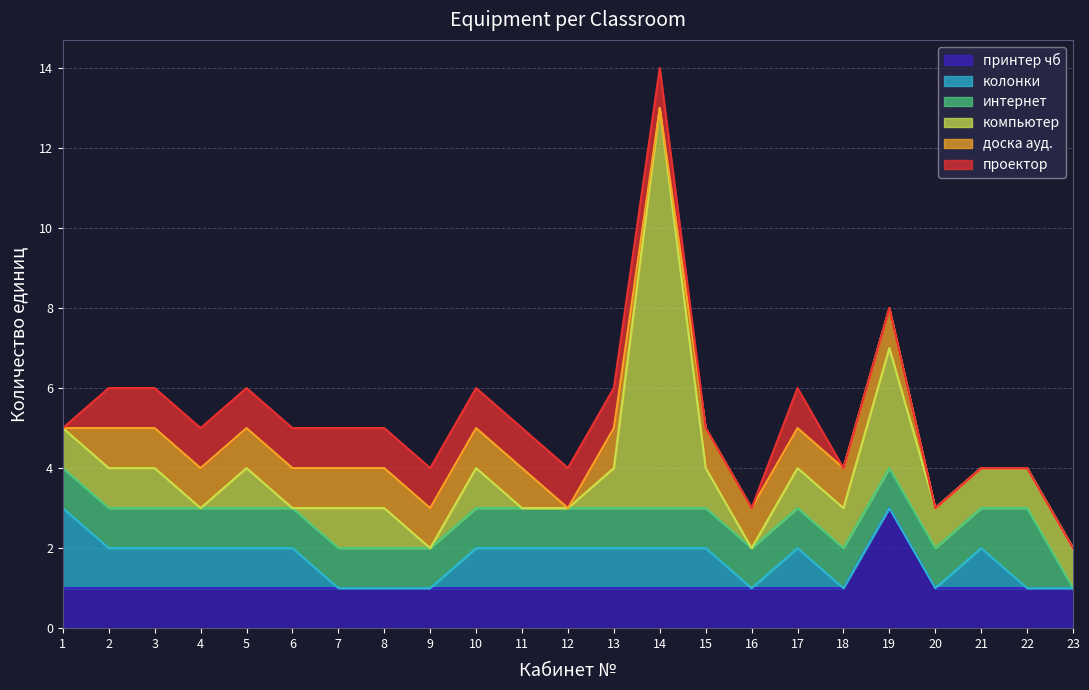

How many колонки values are between 0 and 1?

22